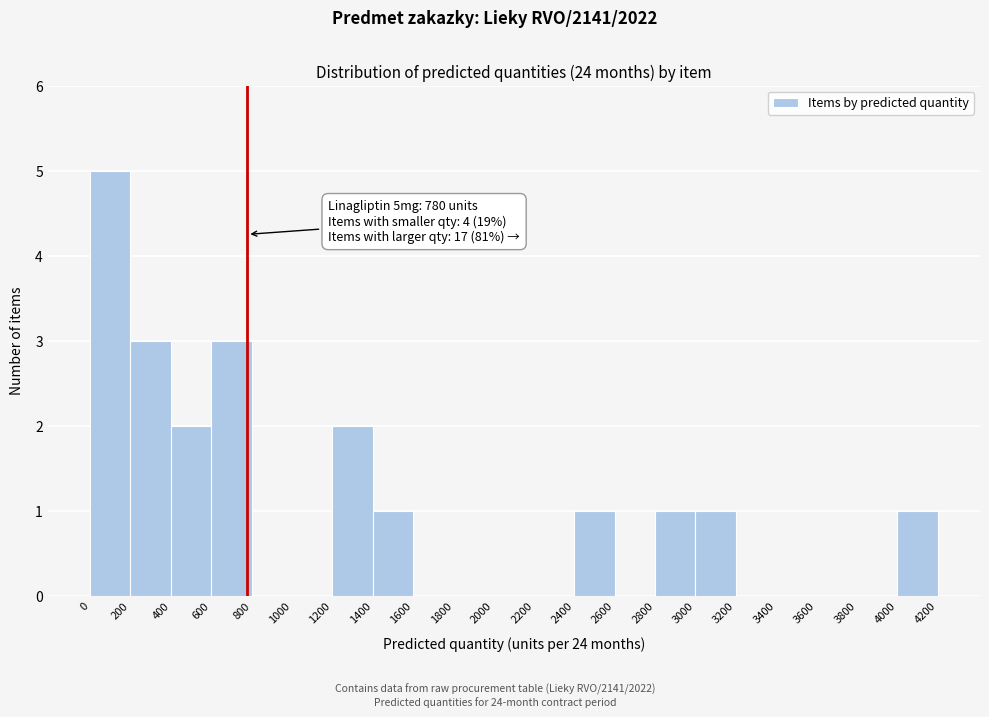

Over which range of the x-axis is the bar tallest?

0 to 200